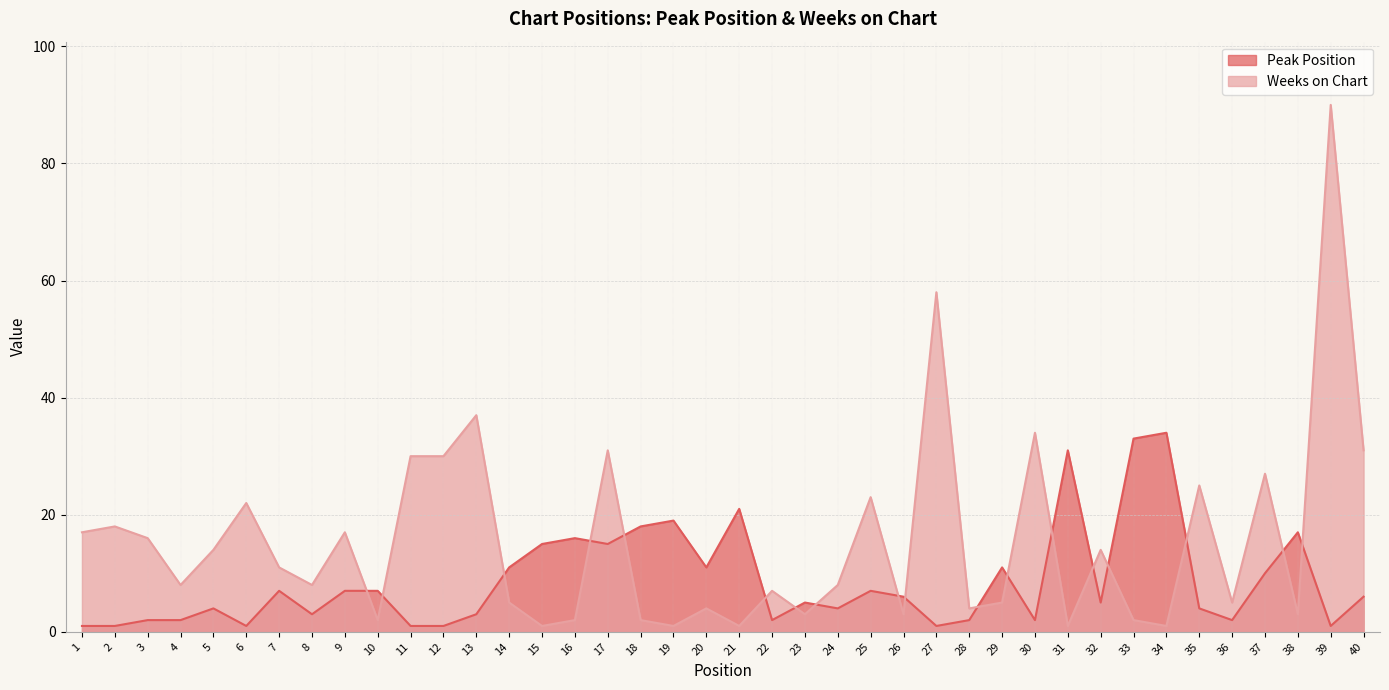

What is the value of the Weeks on Chart point at the 7th from the left?

11